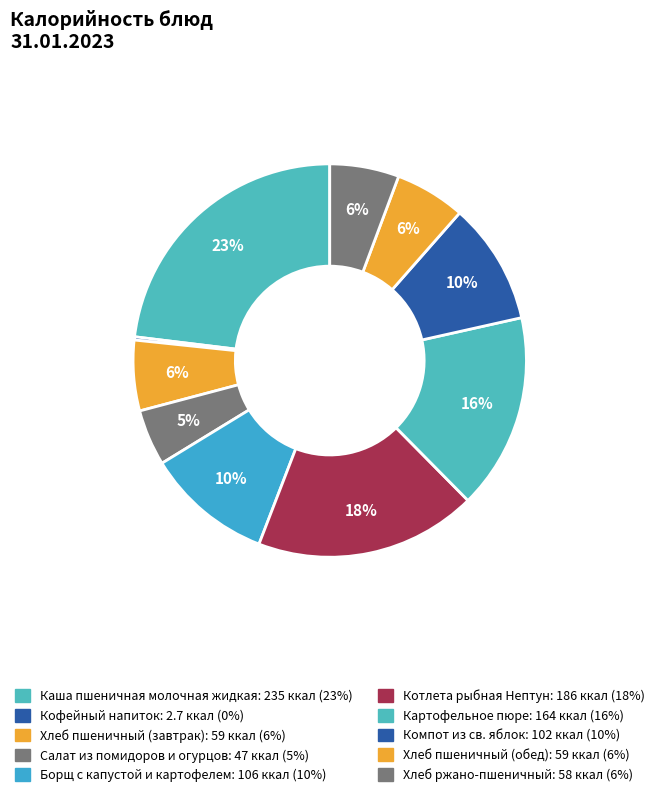

What is the total percentage of Хлеб пшеничный (обед) and Компот из св. яблок?

15.8%